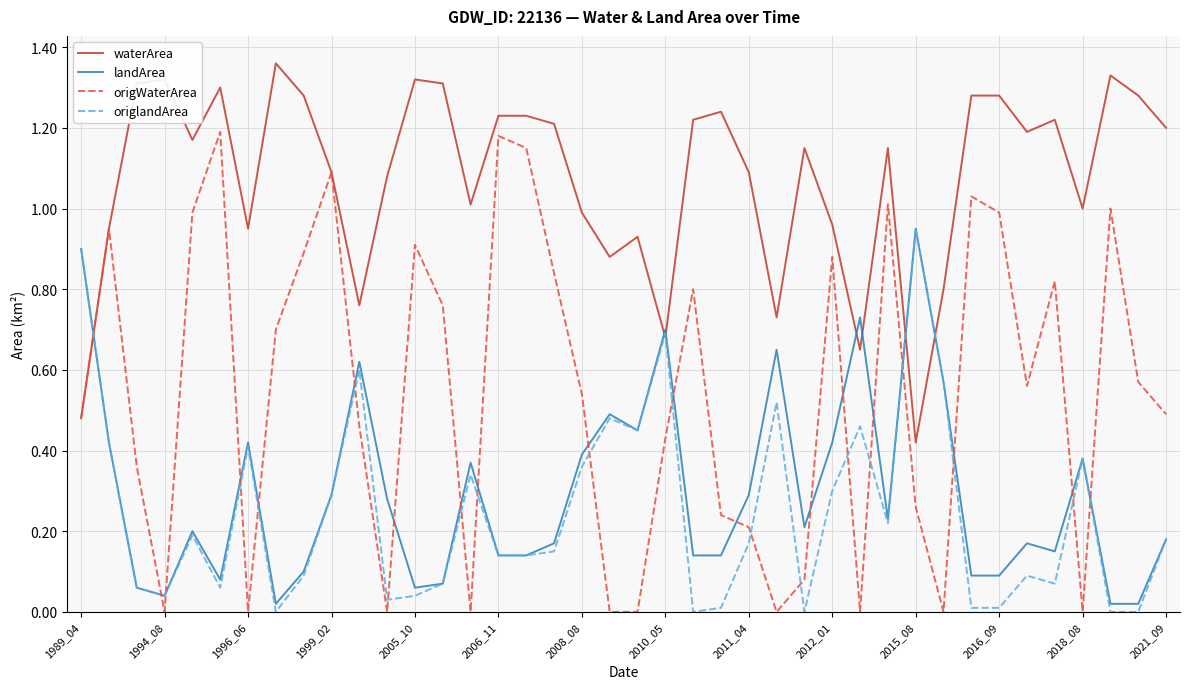

True or false: origlandArea and waterArea intersect in this chart.

True